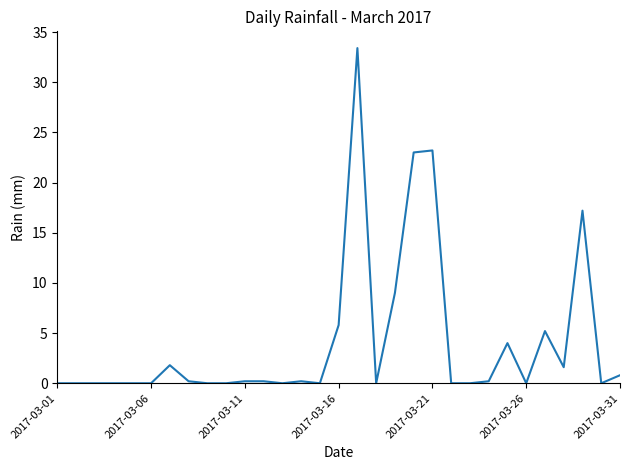

Count the number of categories in the chart.

31